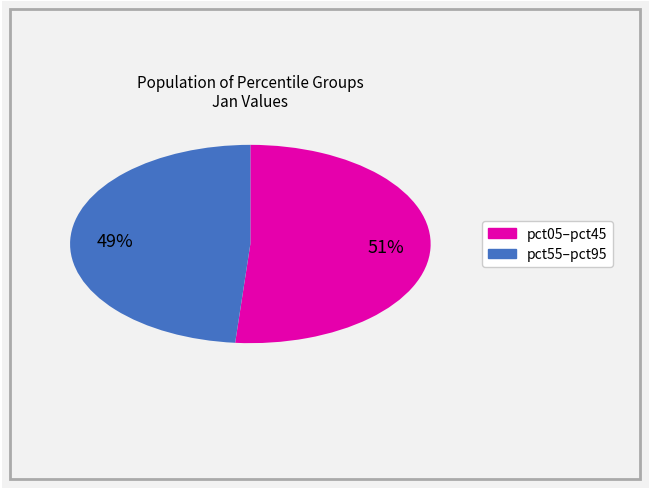

To the nearest percent, what is the average slice percentage?

50%